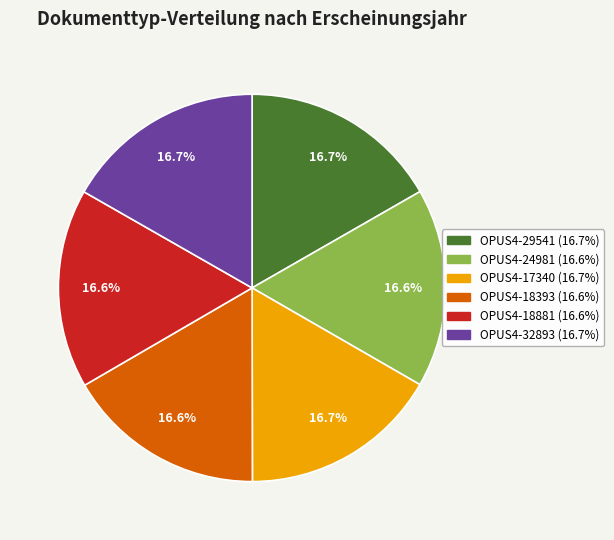

How many segments does this pie chart have?

6